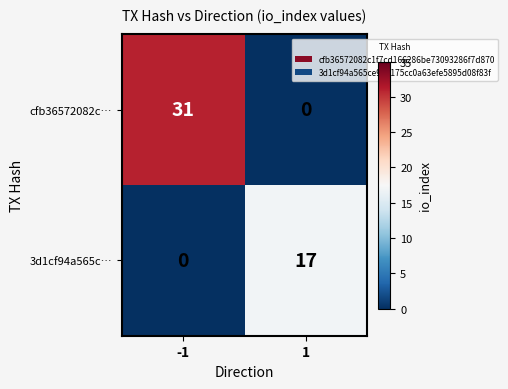

What is the highest value of the 3d1cf94a565c… series?

17